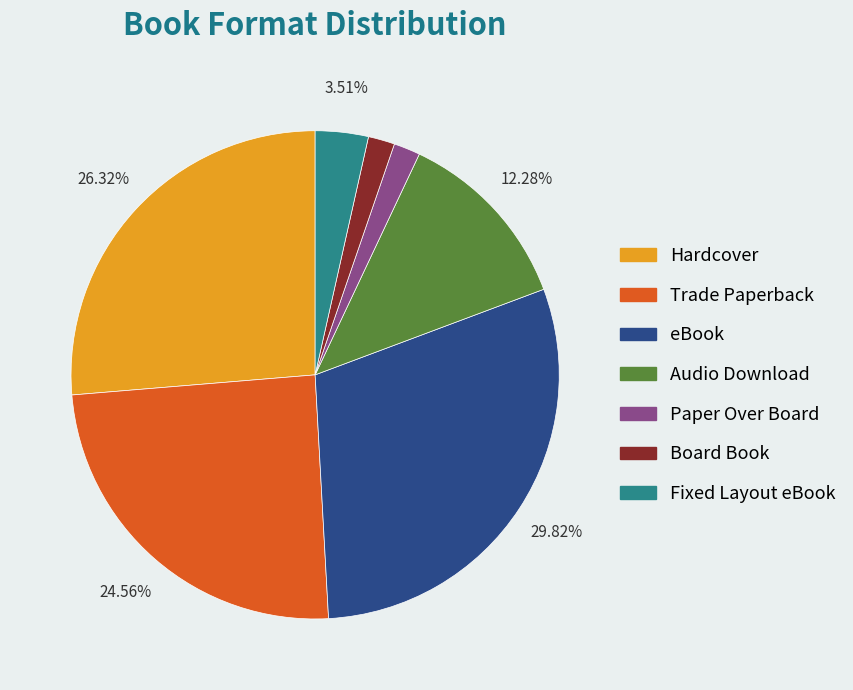

Between eBook and Hardcover, which is larger?

eBook